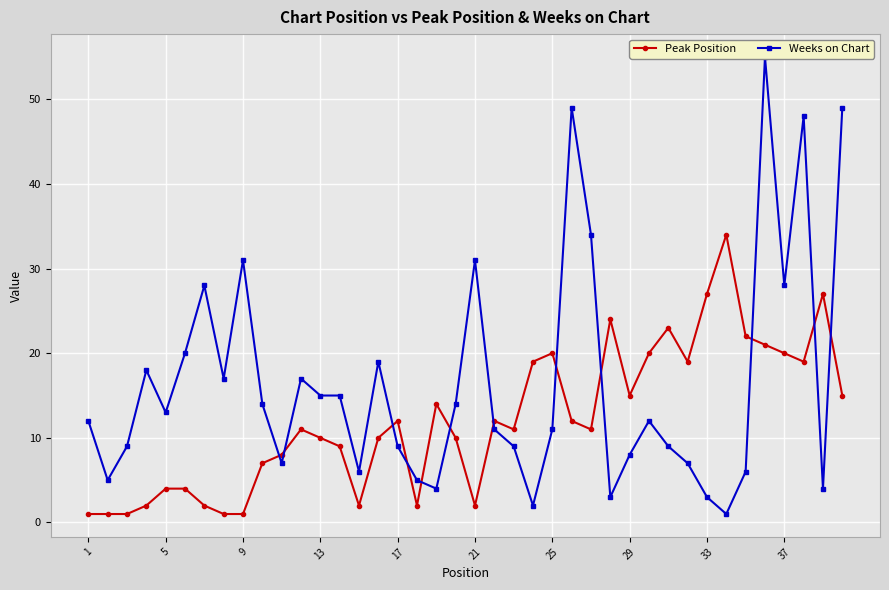

The value of Peak Position at 33 is 27. True or false?

True